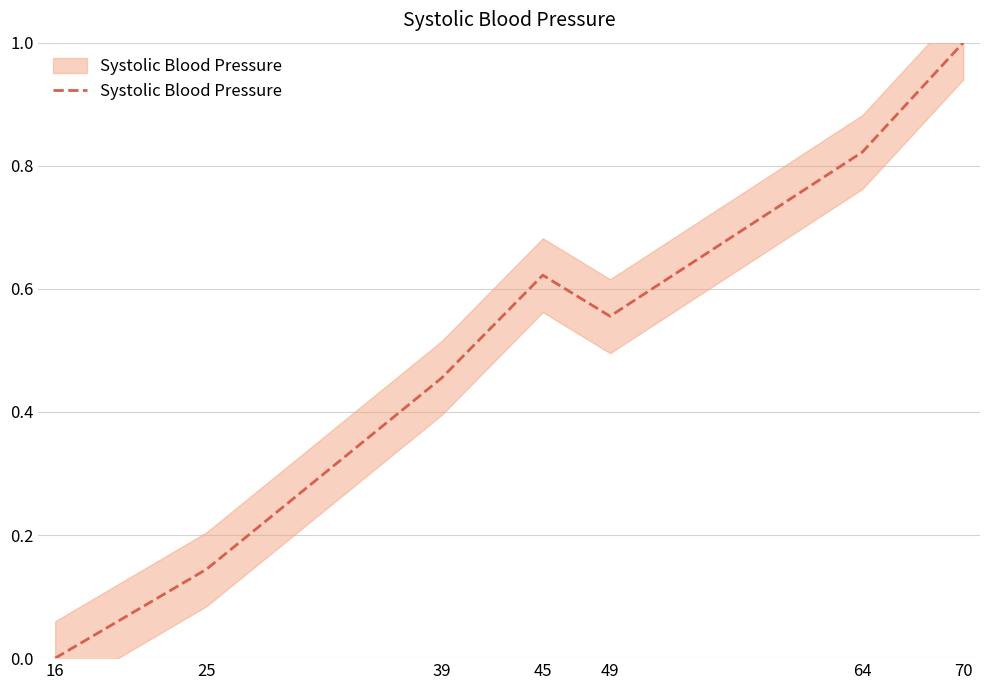

At which category does the data reach its first local peak?

45